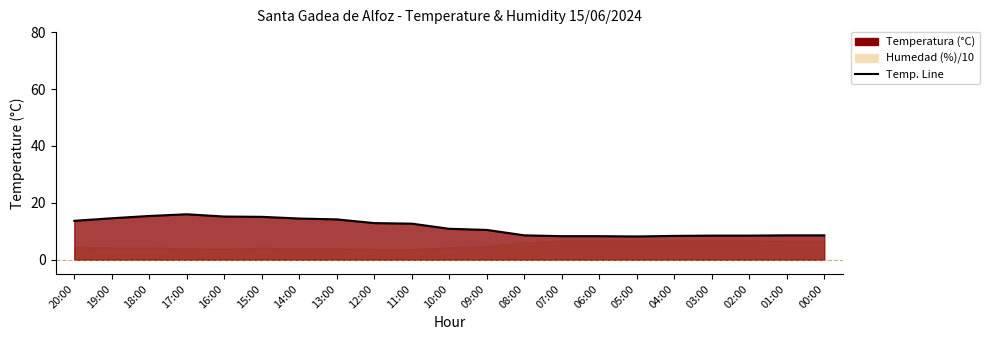

Reading right to left, list all the values displayed in this chart.

00:00=8.6	01:00=8.6	02:00=8.5	03:00=8.5	04:00=8.4	05:00=8.2	06:00=8.3	07:00=8.3	08:00=8.6	09:00=10.5	10:00=10.9	11:00=12.7	12:00=12.9	13:00=14.2	14:00=14.5	15:00=15.1	16:00=15.2	17:00=16.0	18:00=15.4	19:00=14.6	20:00=13.7